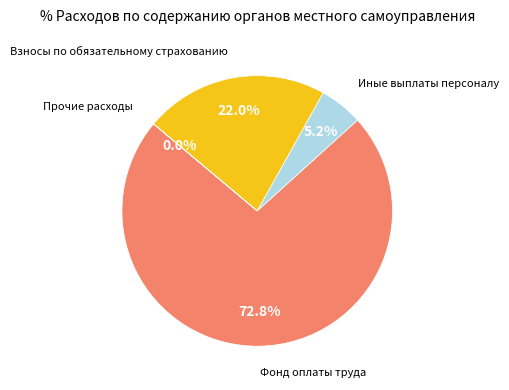

To the nearest percent, what is the combined percentage of Иные выплаты персоналу and Фонд оплаты труда?

78%